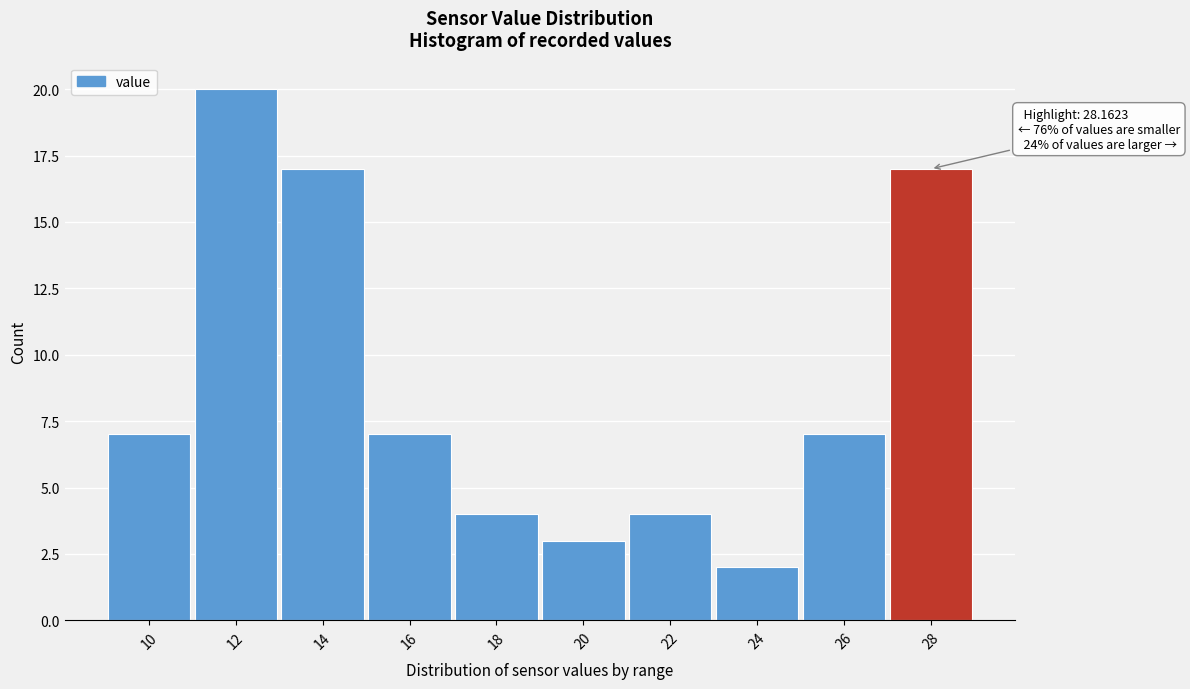

Reading left to right, what are all the values shown in this chart?

10=7	12=20	14=17	16=7	18=4	20=3	22=4	24=2	26=7	28=17